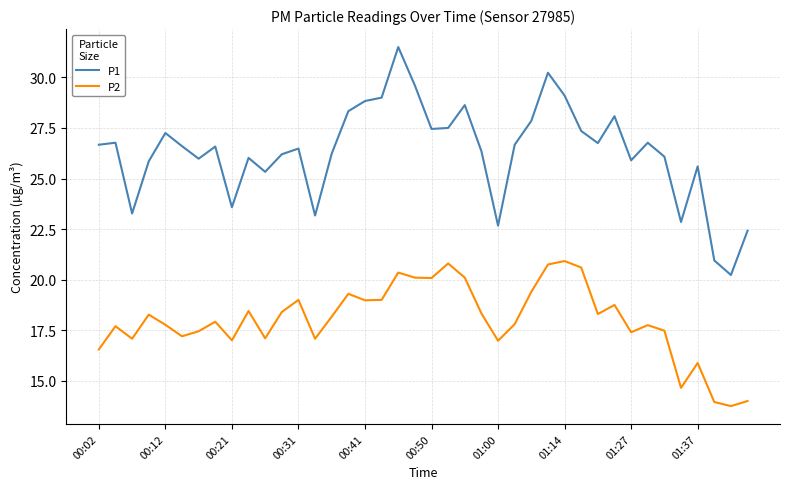

List the series in order of their peak value, highest first.

P1, P2